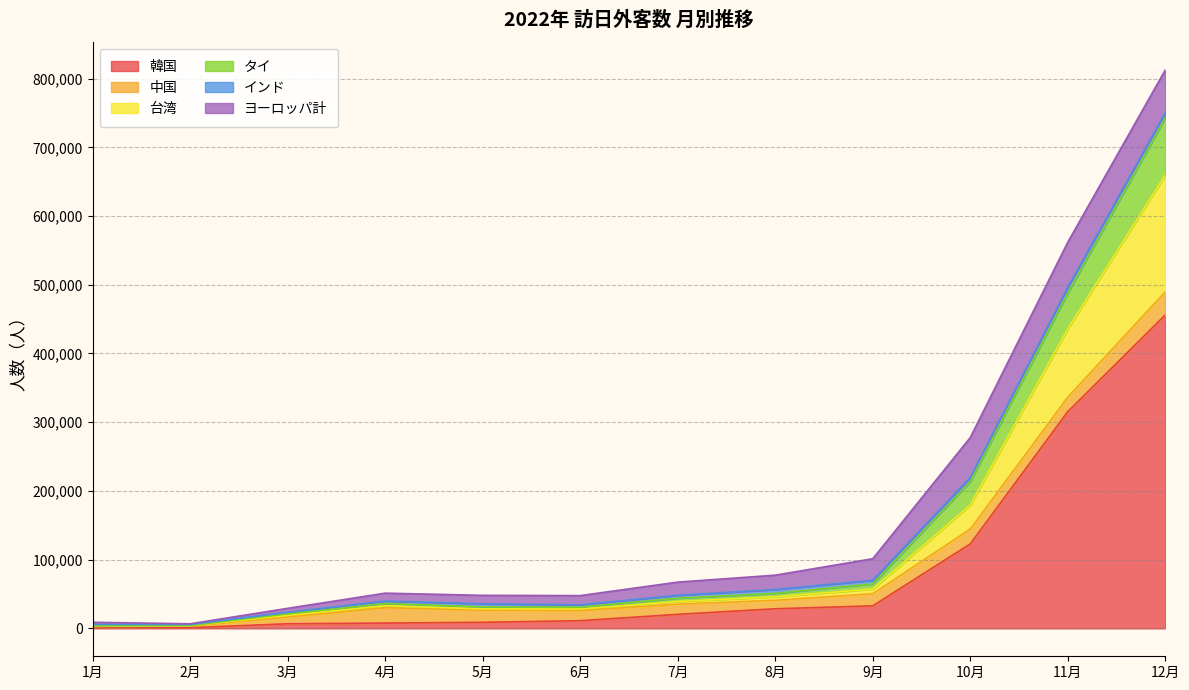

At which category is the sum across all series the highest?

12月